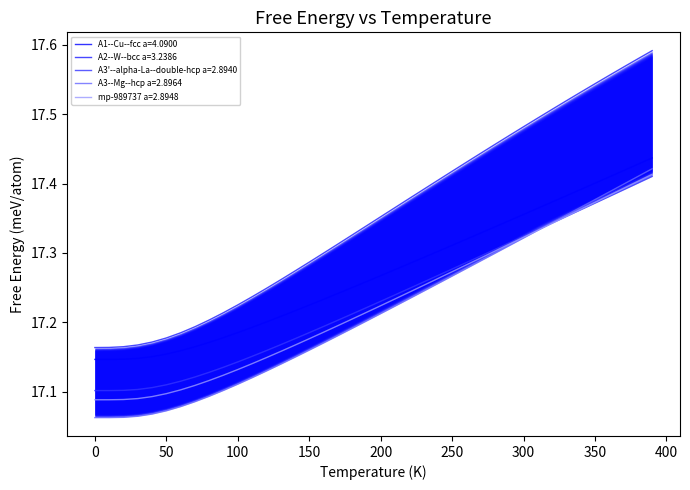

Reading left to right, extract all data points from this chart.

A1--Cu--fcc a=4.0900: 17.1	17.1	17.1	17.1	17.2	17.2	17.2	17.2	17.2	17.2	17.2	17.2	17.2	17.2	17.2	17.2	17.2	17.2	17.2	17.3	17.3	17.3	17.3	17.3	17.3	17.3	17.3	17.3	17.3	17.3	17.4	17.4	17.4	17.4	17.4	17.4	17.4	17.4	17.4	17.4
A2--W--bcc a=3.2386: 17.2	17.2	17.2	17.2	17.2	17.2	17.2	17.2	17.2	17.2	17.2	17.2	17.2	17.3	17.3	17.3	17.3	17.3	17.3	17.3	17.4	17.4	17.4	17.4	17.4	17.4	17.4	17.4	17.5	17.5	17.5	17.5	17.5	17.5	17.5	17.5	17.6	17.6	17.6	17.6
A3'--alpha-La--double-hcp a=2.8940: 17.1	17.1	17.1	17.1	17.1	17.1	17.1	17.1	17.1	17.1	17.1	17.2	17.2	17.2	17.2	17.2	17.2	17.2	17.2	17.2	17.2	17.2	17.2	17.3	17.3	17.3	17.3	17.3	17.3	17.3	17.3	17.3	17.3	17.4	17.4	17.4	17.4	17.4	17.4	17.4
A3--Mg--hcp a=2.8964: 17.1	17.1	17.1	17.1	17.1	17.1	17.1	17.1	17.1	17.1	17.1	17.1	17.1	17.1	17.1	17.2	17.2	17.2	17.2	17.2	17.2	17.2	17.2	17.2	17.3	17.3	17.3	17.3	17.3	17.3	17.3	17.3	17.3	17.4	17.4	17.4	17.4	17.4	17.4	17.4
mp-989737 a=2.8948: 17.1	17.1	17.1	17.1	17.1	17.1	17.1	17.1	17.1	17.1	17.1	17.1	17.1	17.2	17.2	17.2	17.2	17.2	17.2	17.2	17.2	17.2	17.2	17.3	17.3	17.3	17.3	17.3	17.3	17.3	17.3	17.3	17.3	17.4	17.4	17.4	17.4	17.4	17.4	17.4